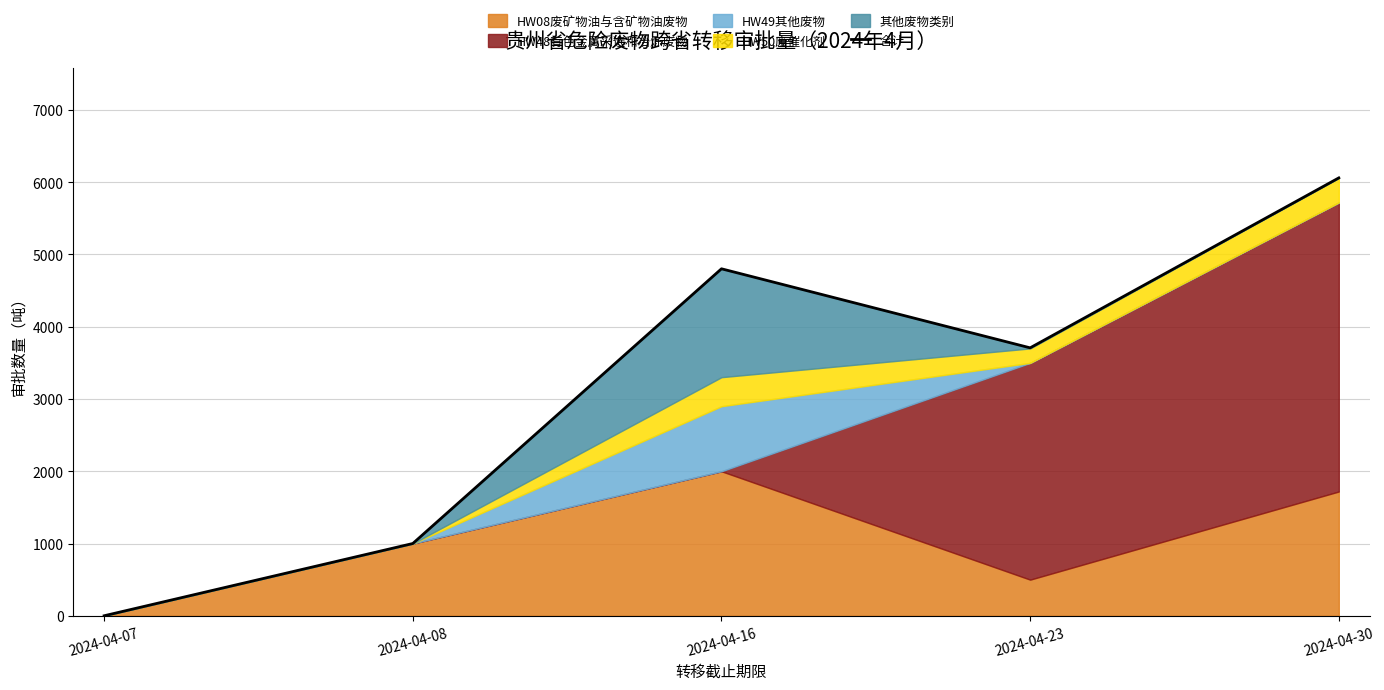

Is it true that the value at 2024-04-30 is 2065?

False